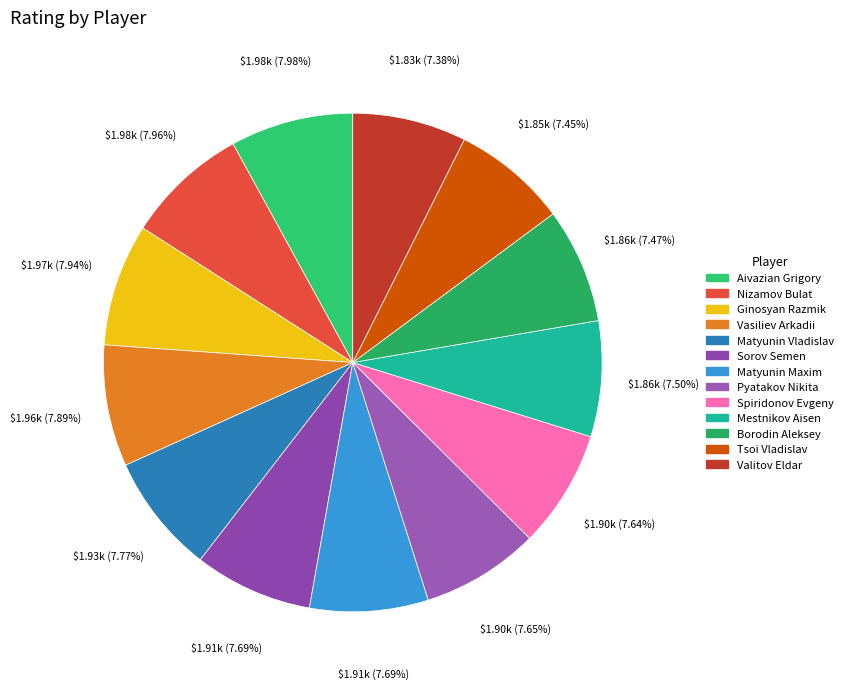

The Vasiliev Arkadii slice represents 17% of the pie. True or false?

False